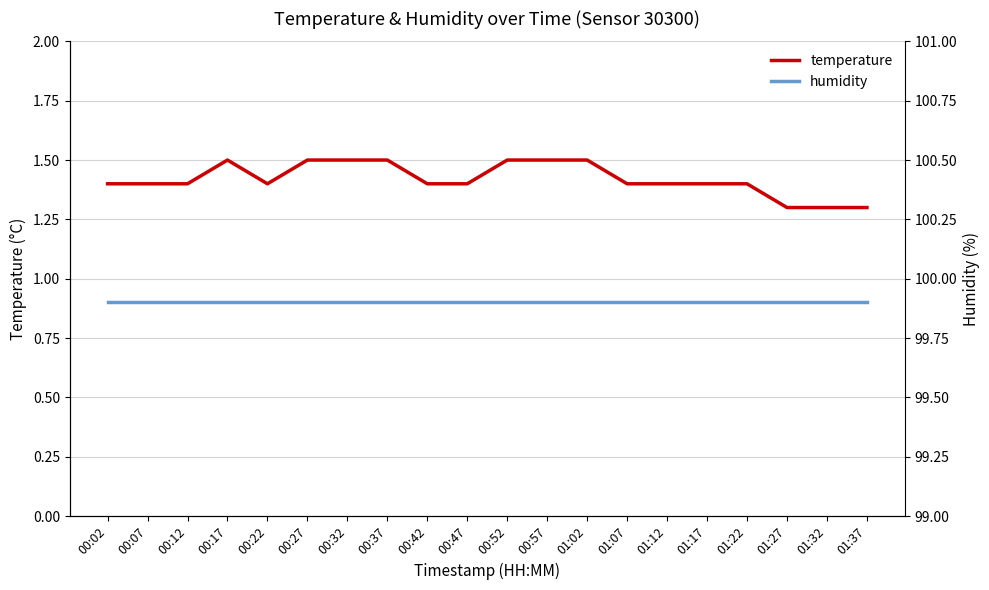

Which series has the largest range (max minus min)?

temperature